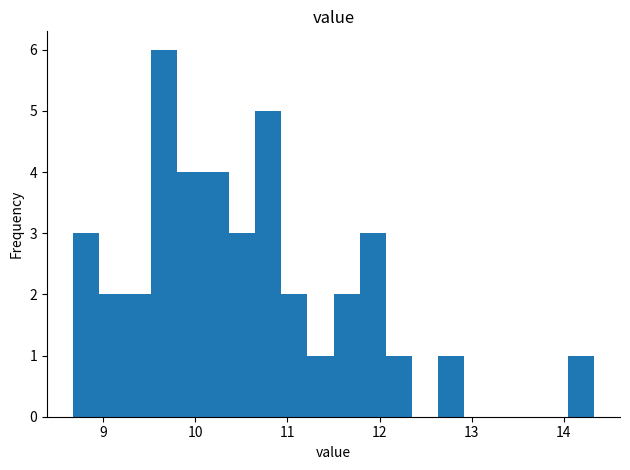

Around what value on the x-axis is the tallest bar? Give the approximate position of its centre, as read against the axis.

9.7